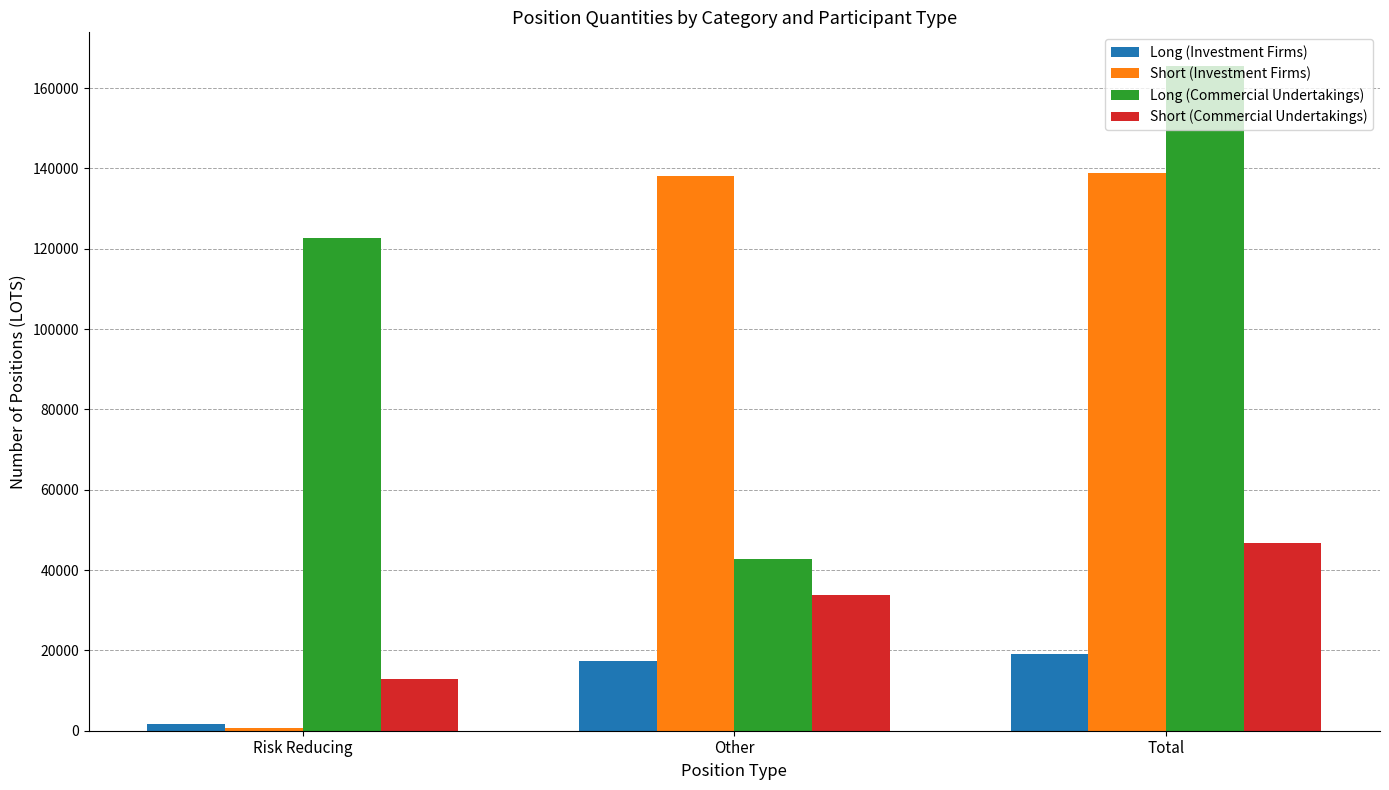

Rank the series by their average value, from lowest to highest.

Long (Investment Firms), Short (Commercial Undertakings), Short (Investment Firms), Long (Commercial Undertakings)